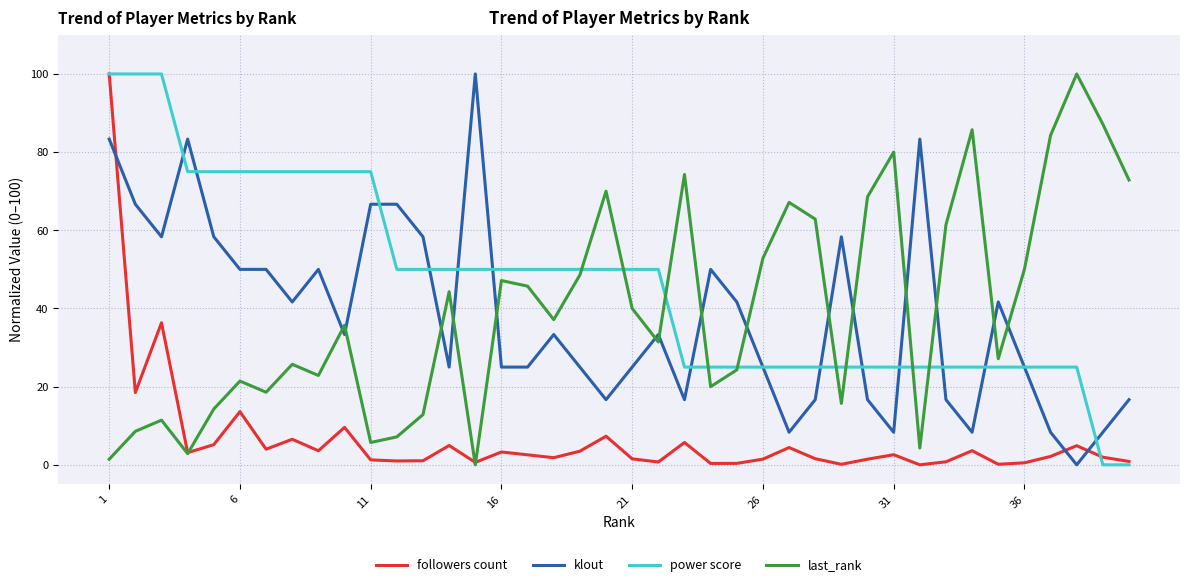

What is the greatest value displayed?

100.0